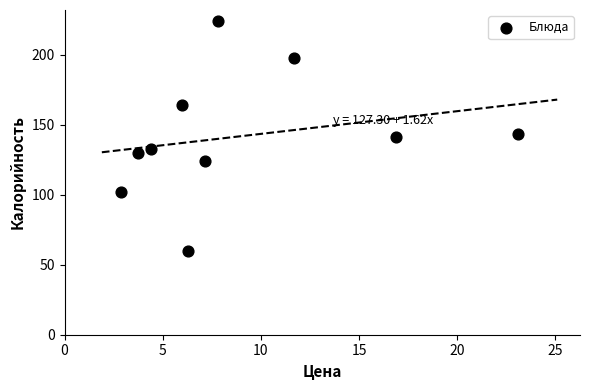

What is the range of Y values (max minus min)?

164.0